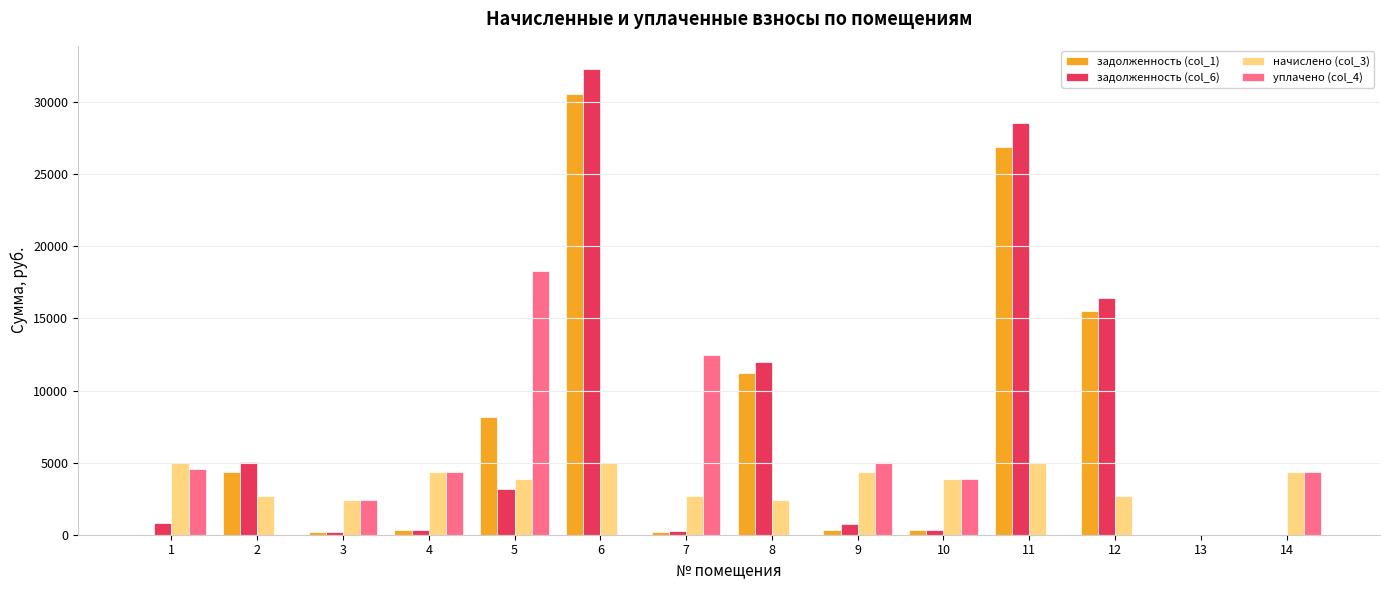

How many values in начислено (col_3) are above zero?

13